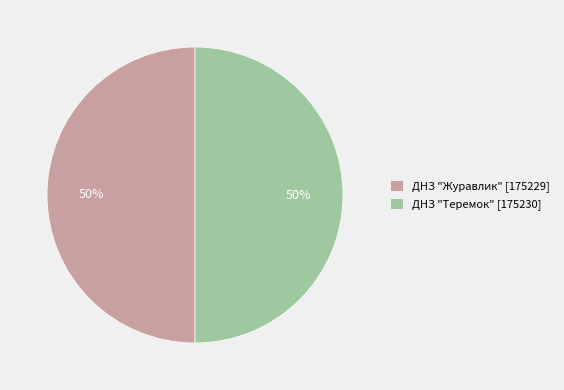

What is the ratio of the value at ДНЗ "Журавлик" [175229] to the value at ДНЗ "Теремок" [175230]?

1.0